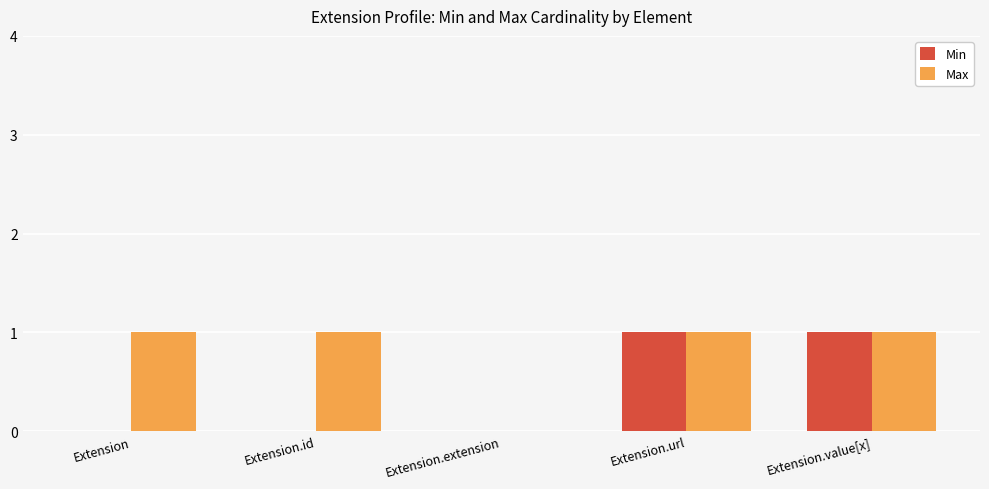

Which series changed the most between Extension.id and Extension.url?

Min